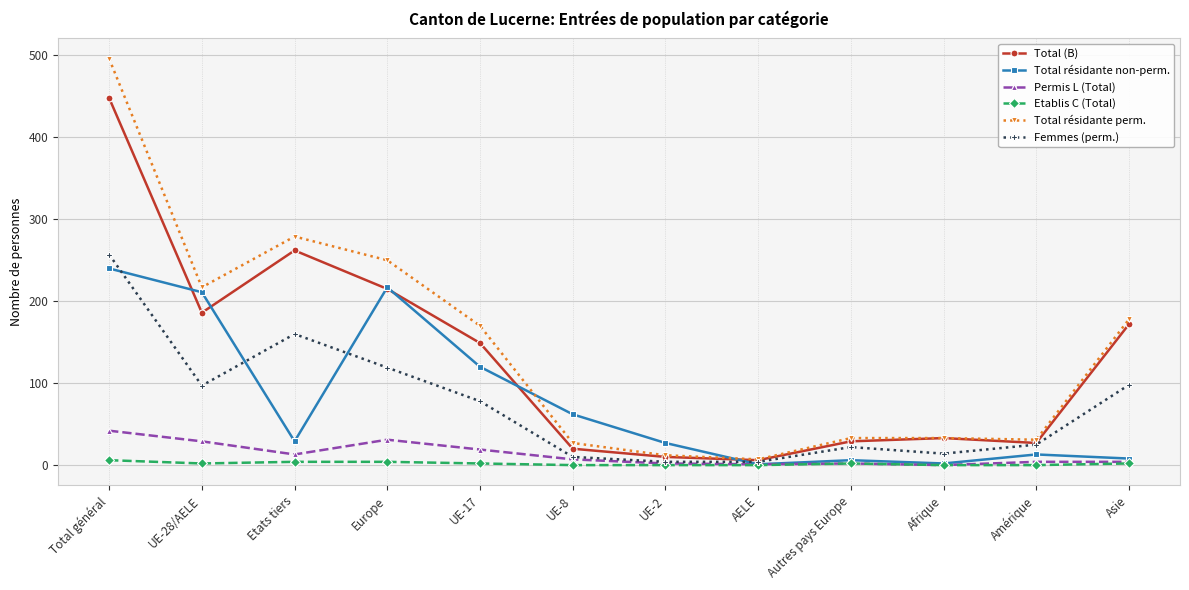

True or false: Total (B) has more than 1 points higher than both neighbors.

True